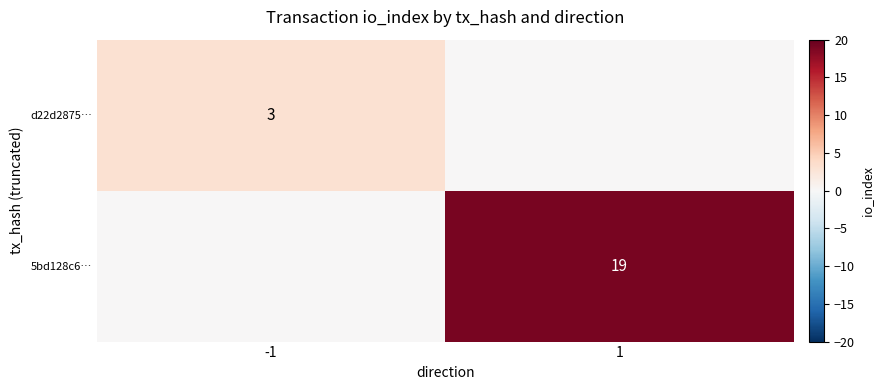

The d22d2875… series shows 3 at -1. True or false?

True